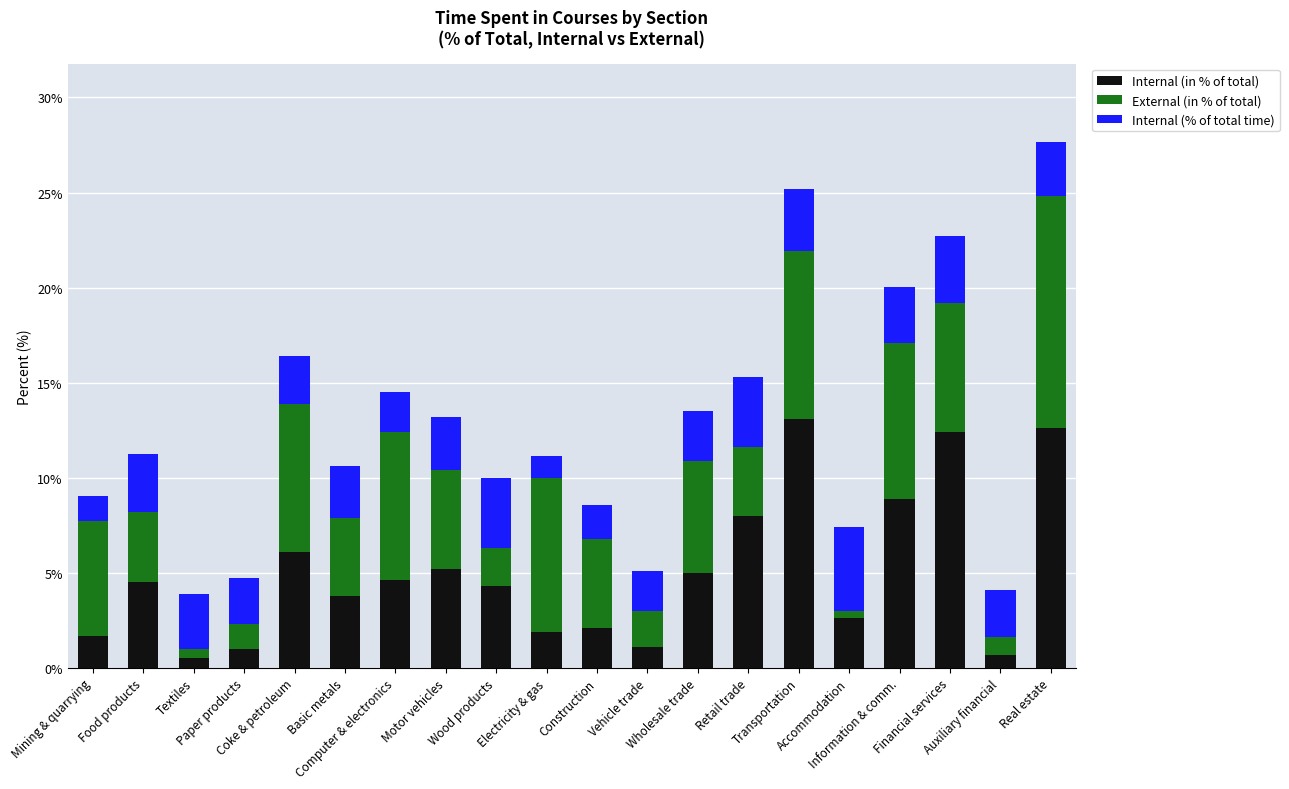

What is the difference between the second highest and minimum values in the Internal (in % of total) series?

12.1